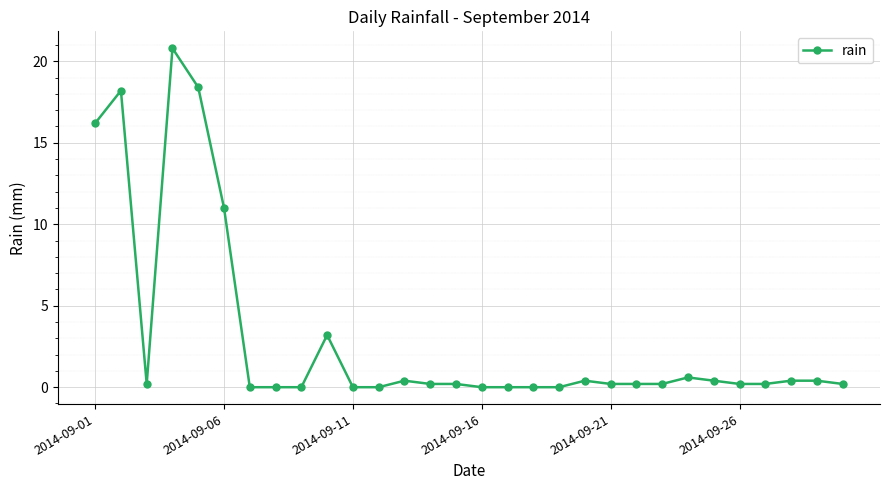

True or false: there are more than 0 points higher than both neighbors.

True